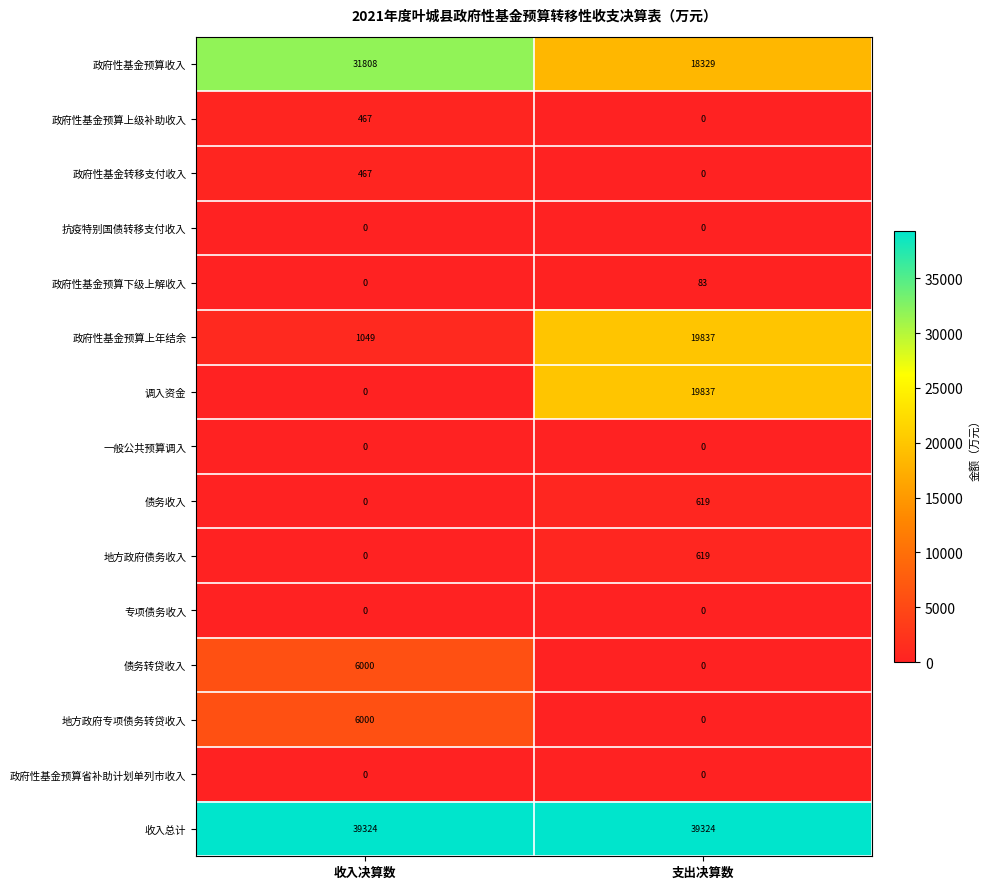

List the labels in order of 地方政府专项债务转贷收入 value, largest first.

收入决算数, 支出决算数